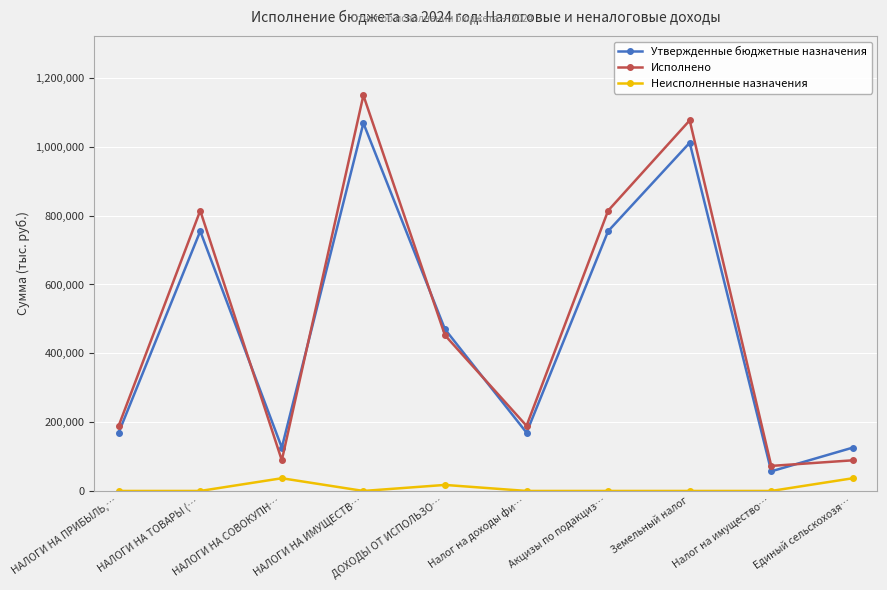

Read the Неисполненные назначения value at ДОХОДЫ ОТ ИСПОЛЬЗО….

17510.6